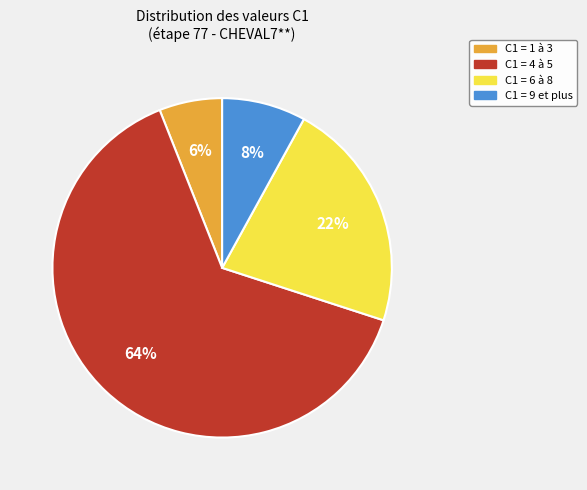

Combined, do C1 = 6 à 8 and C1 = 9 et plus account for over 50%?

No